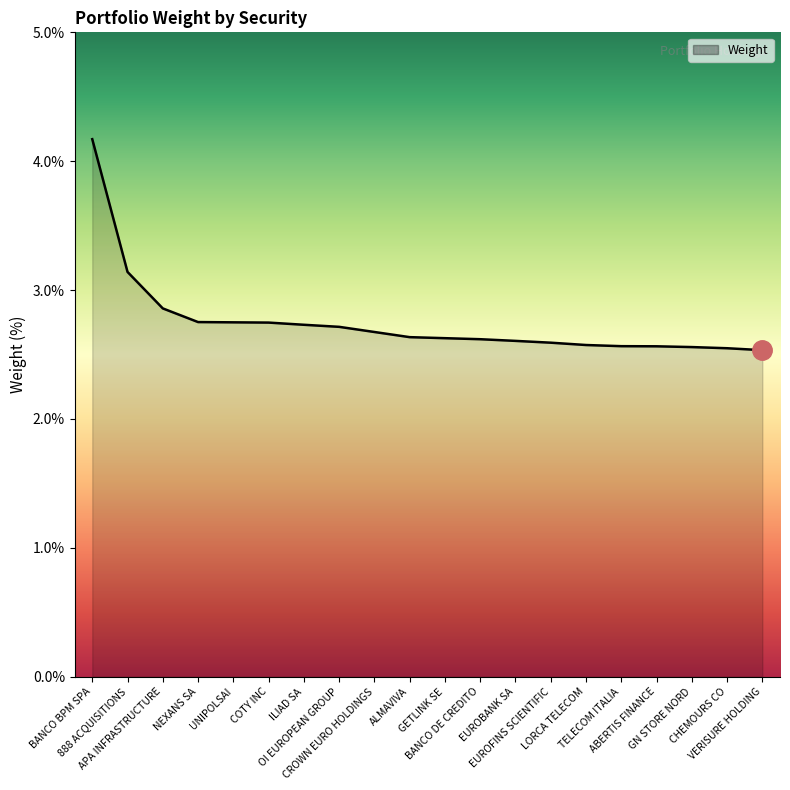

The value at BANCO DE CREDITO is 1.2. True or false?

False